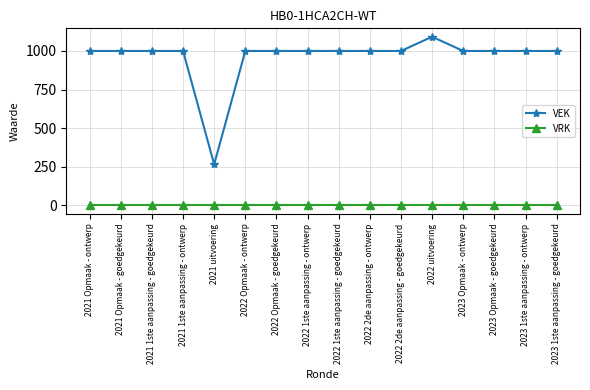

Is it true that VEK equals 437 at 2022 uitvoering?

False